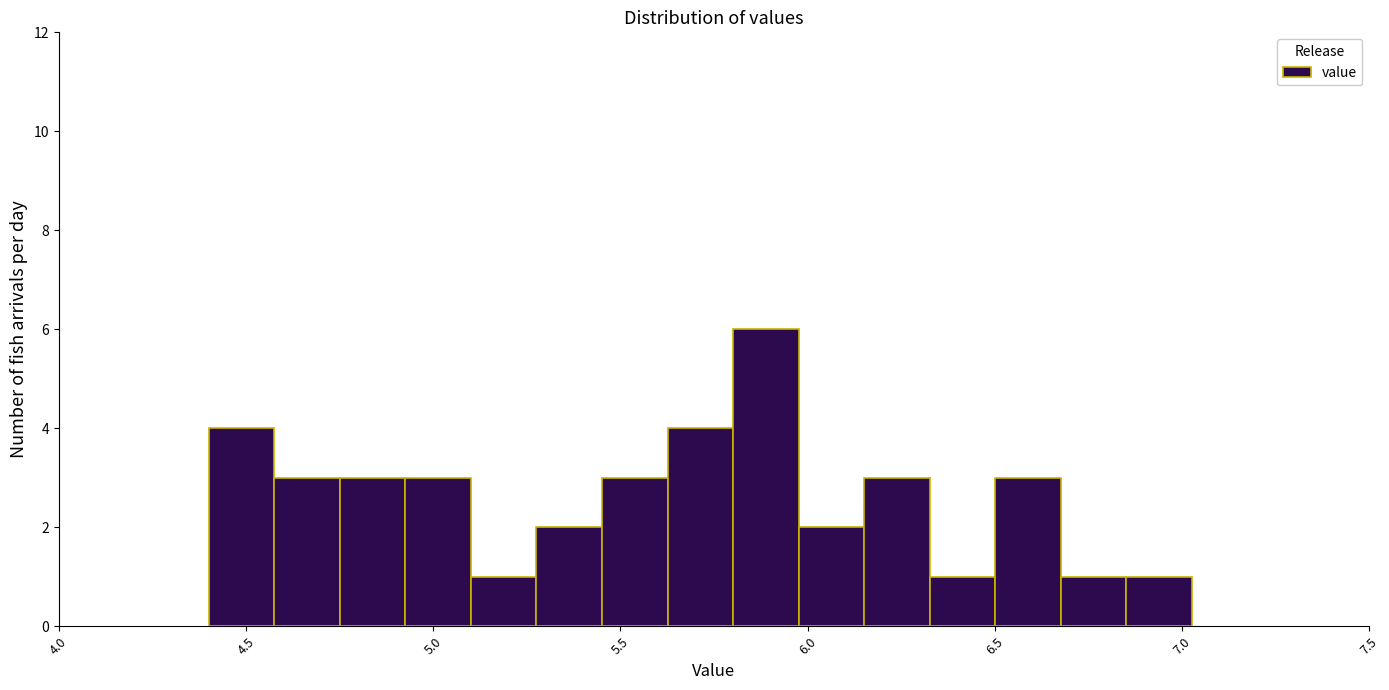

Read against the x-axis, roughly where is the centre of the tallest bar?

5.90